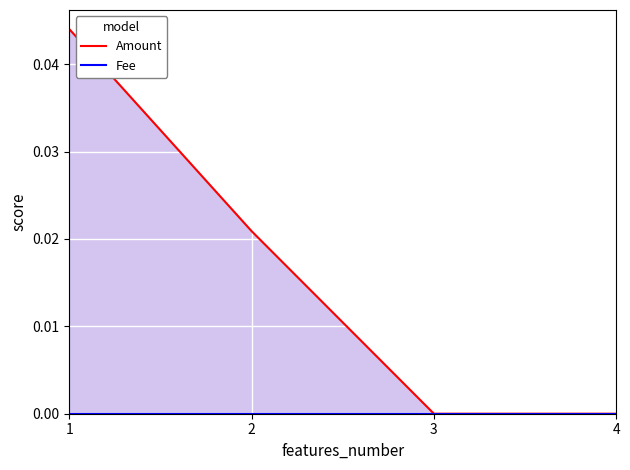

The Amount series shows 0.0 at 4. True or false?

True